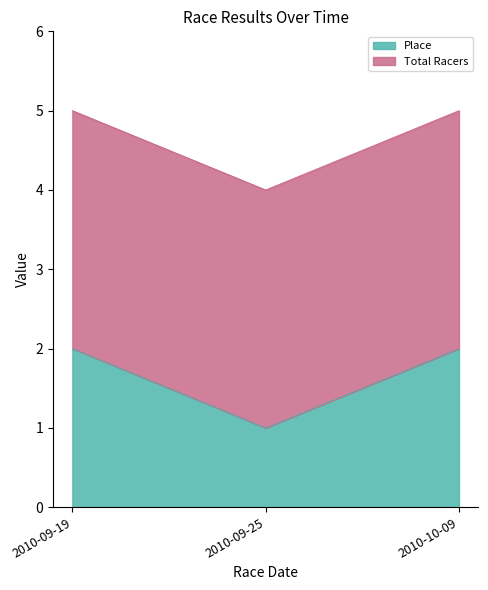

What is the sum of all Place values?

5